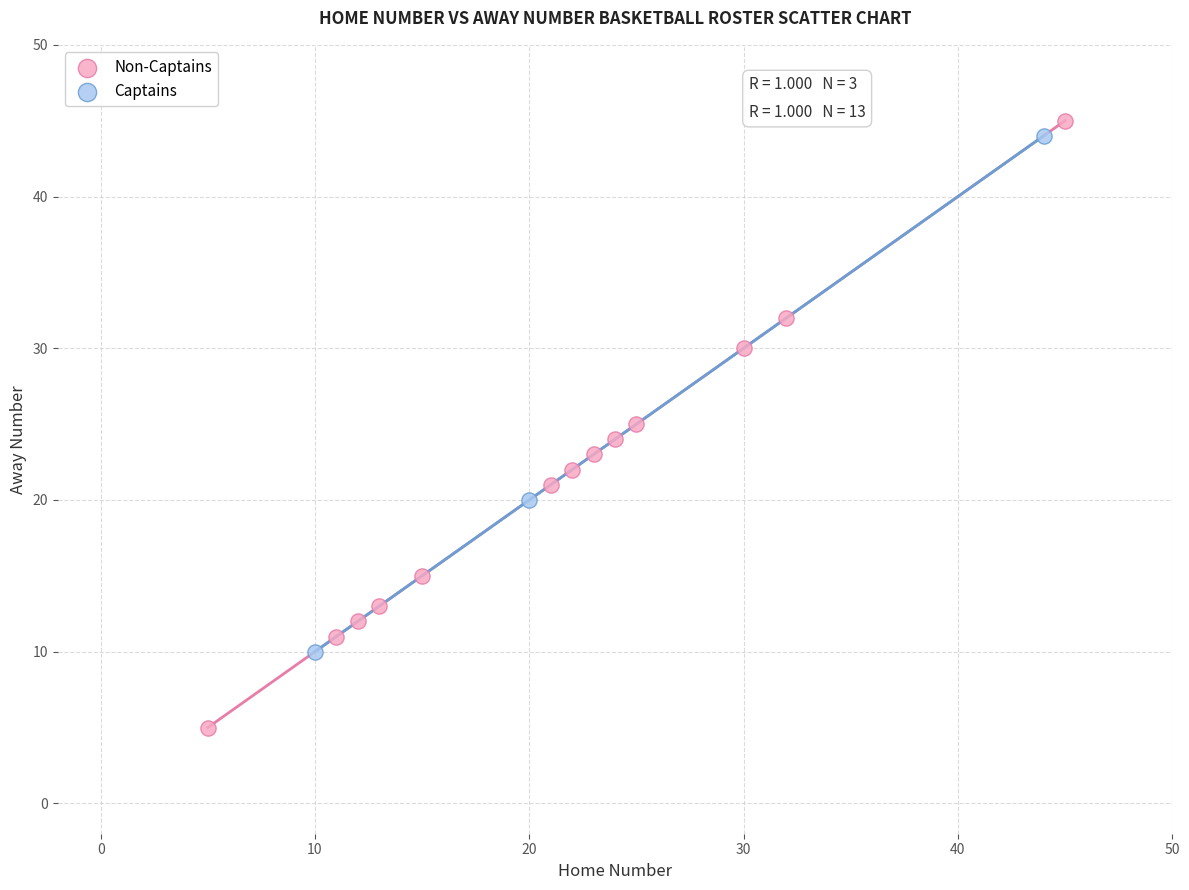

Which series reaches the minimum Y coordinate?

Non-Captains